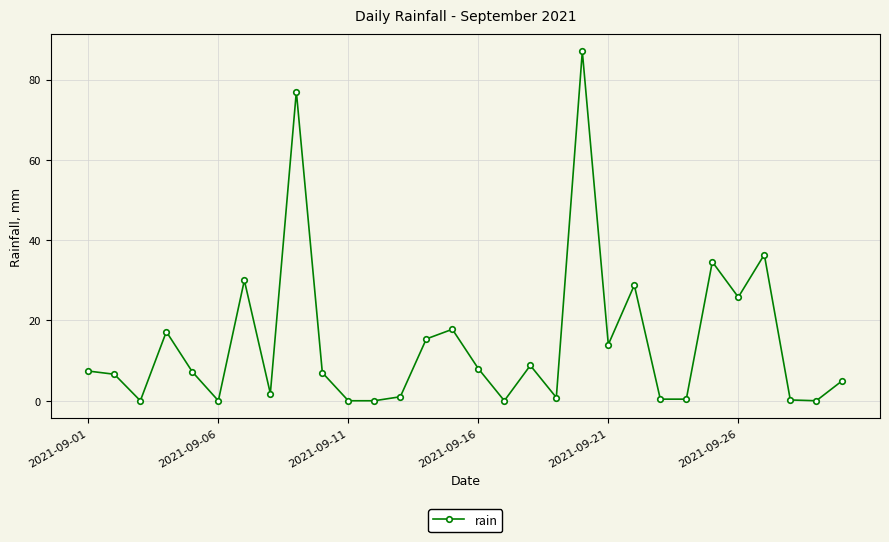

What is the value of the 21st point from the left?

14.0